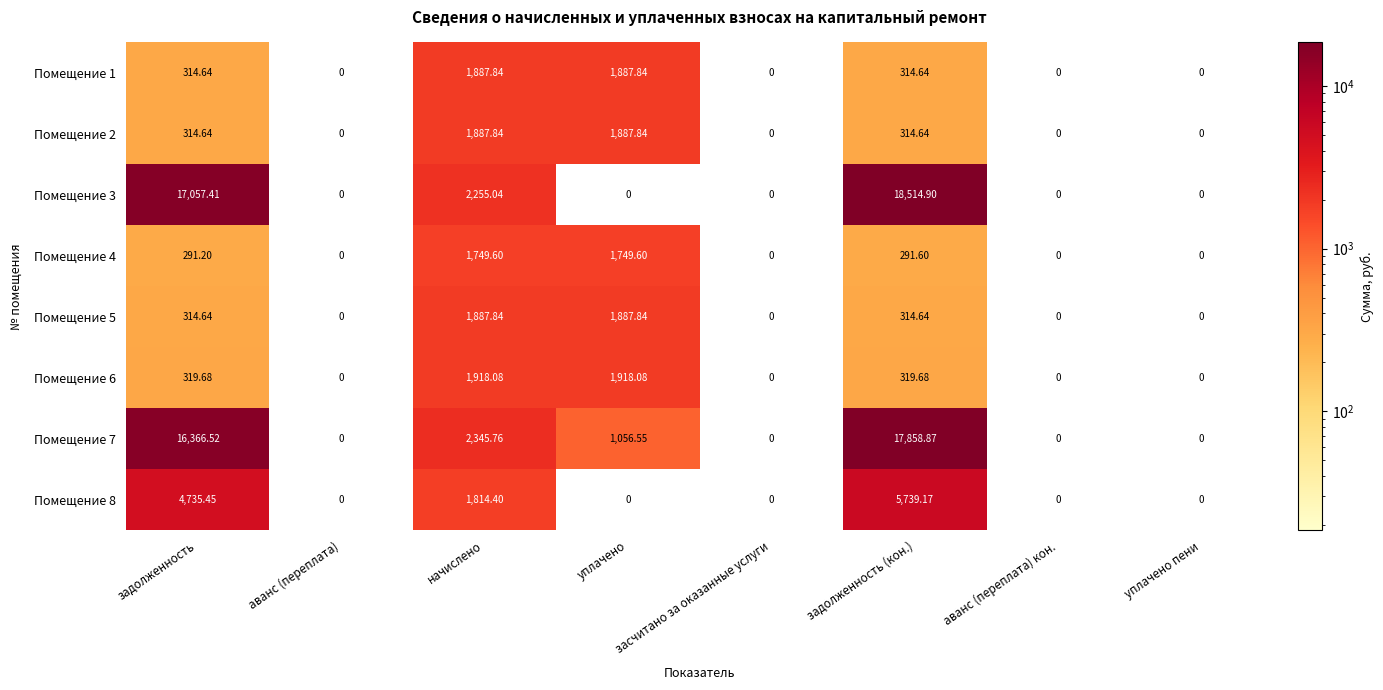

Which category has the highest value across all series?

задолженность (кон.)